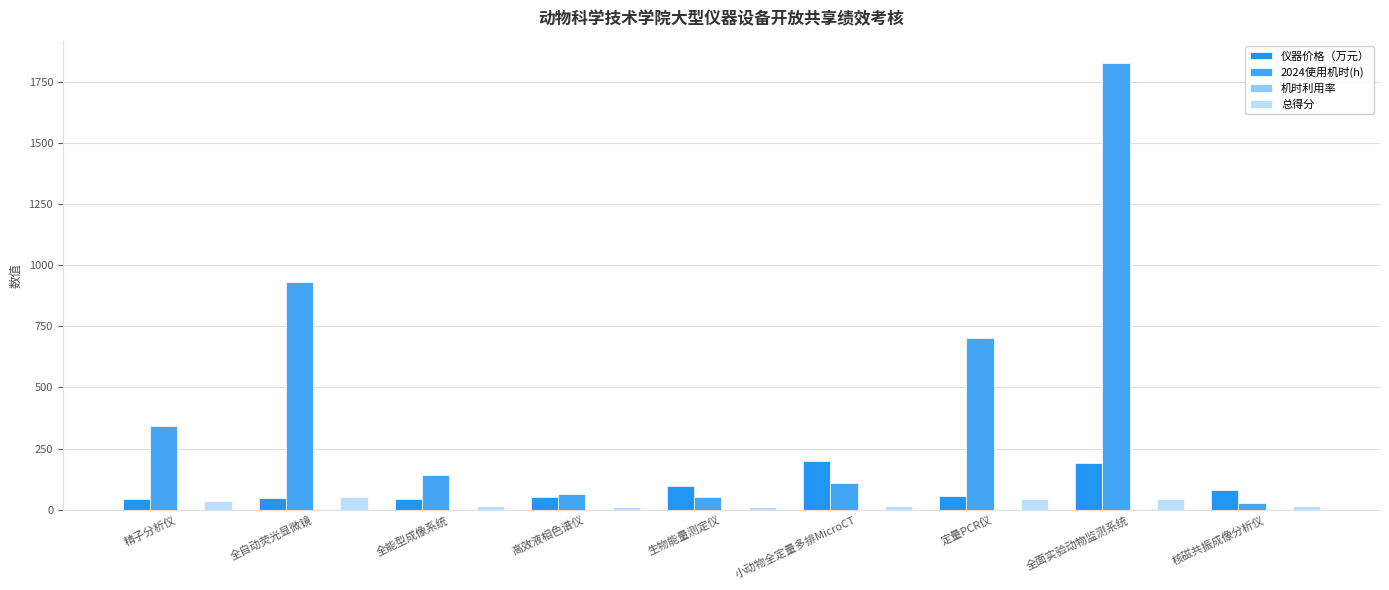

Does the chart contain stacked bars?

No